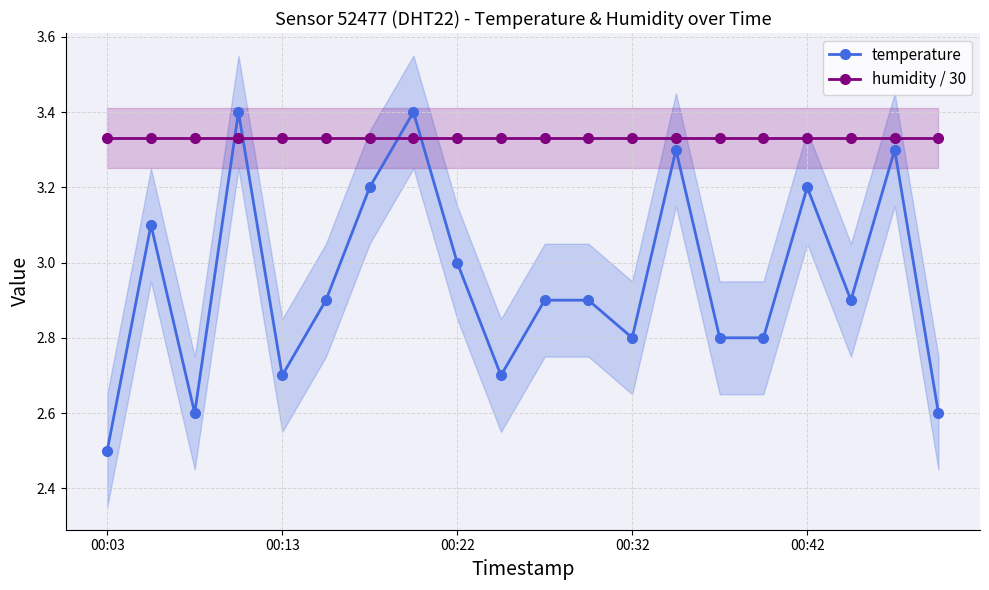

What are all the series names shown in the legend?

temperature, humidity / 30